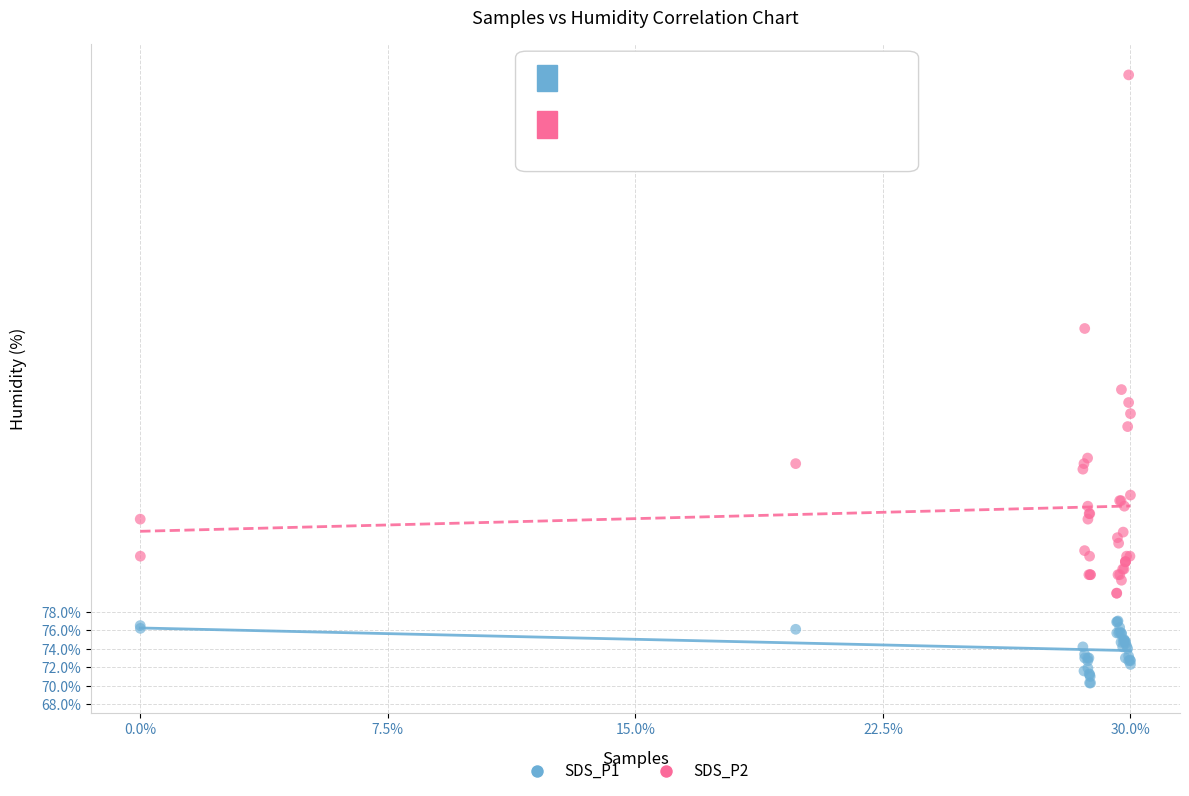

Across all series, what Y value is closest to 103?

102.0